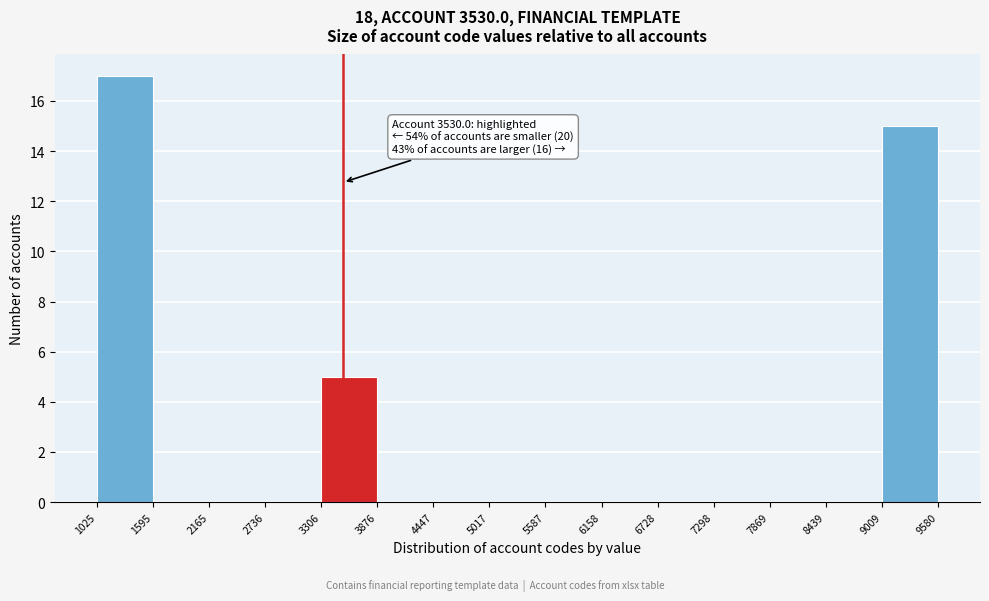

Which range on the x-axis has the tallest bar?

1025 to 1595